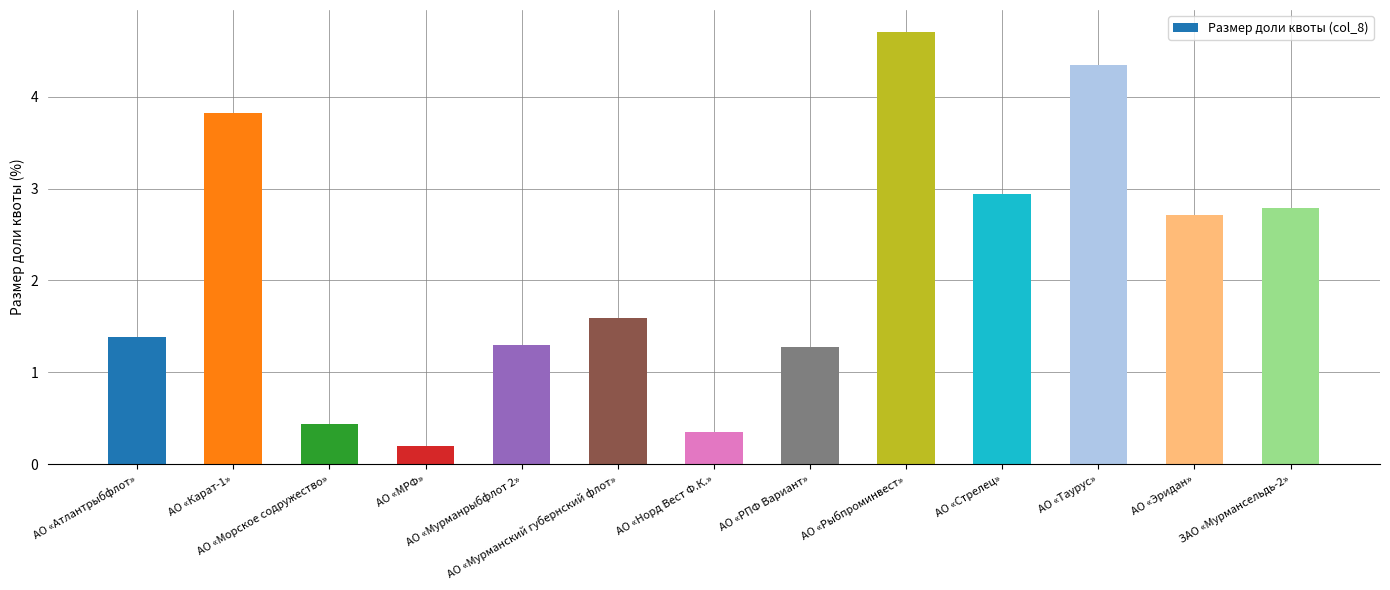

The value at АО «Эридан» is 3.7. True or false?

False